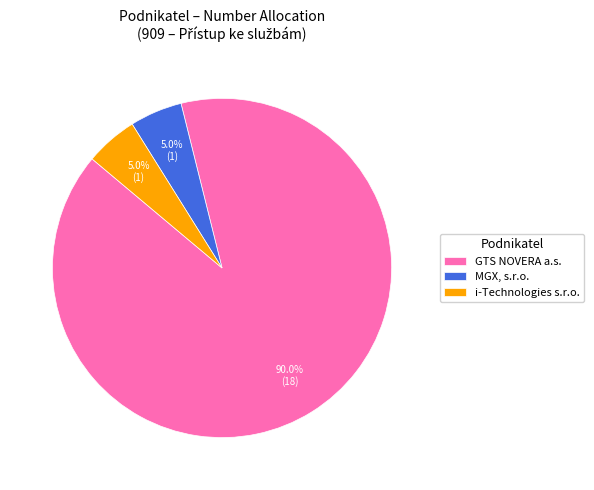

What portion of the pie excludes i-Technologies s.r.o.?

95.0%